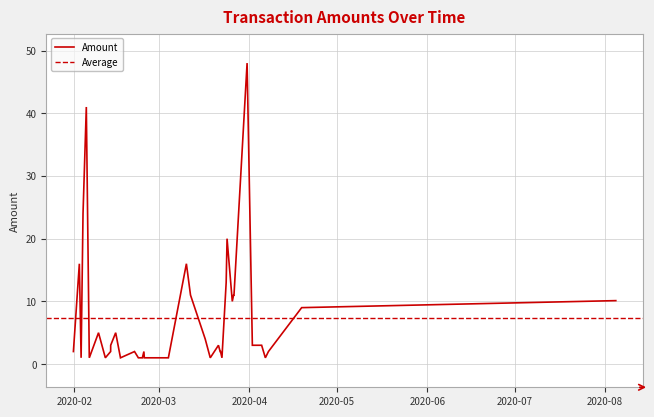

Is this an area chart (filled region under the line)?

No